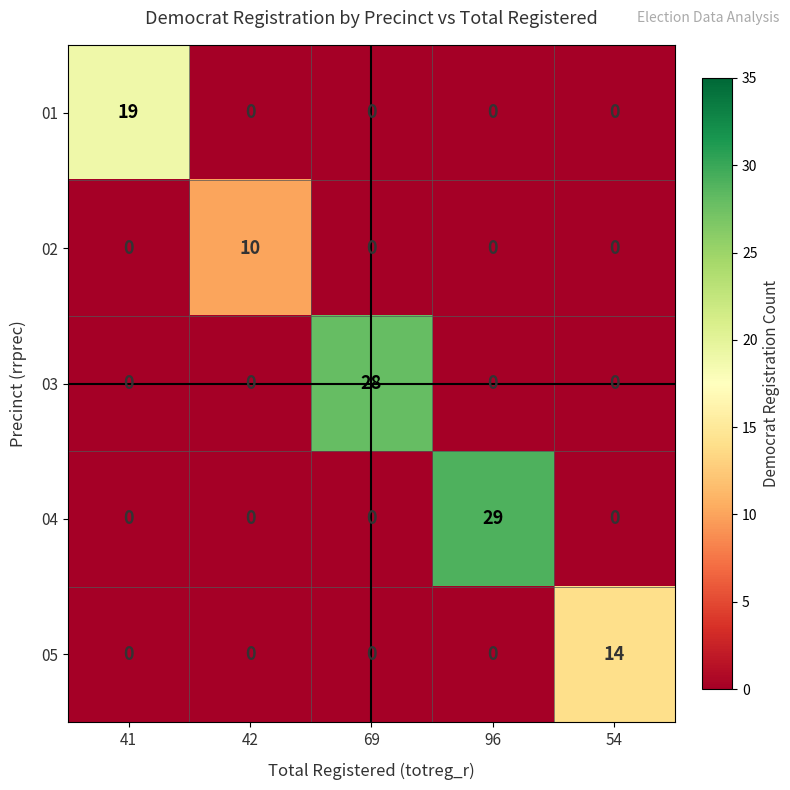

Which series has the largest total across all categories?

04